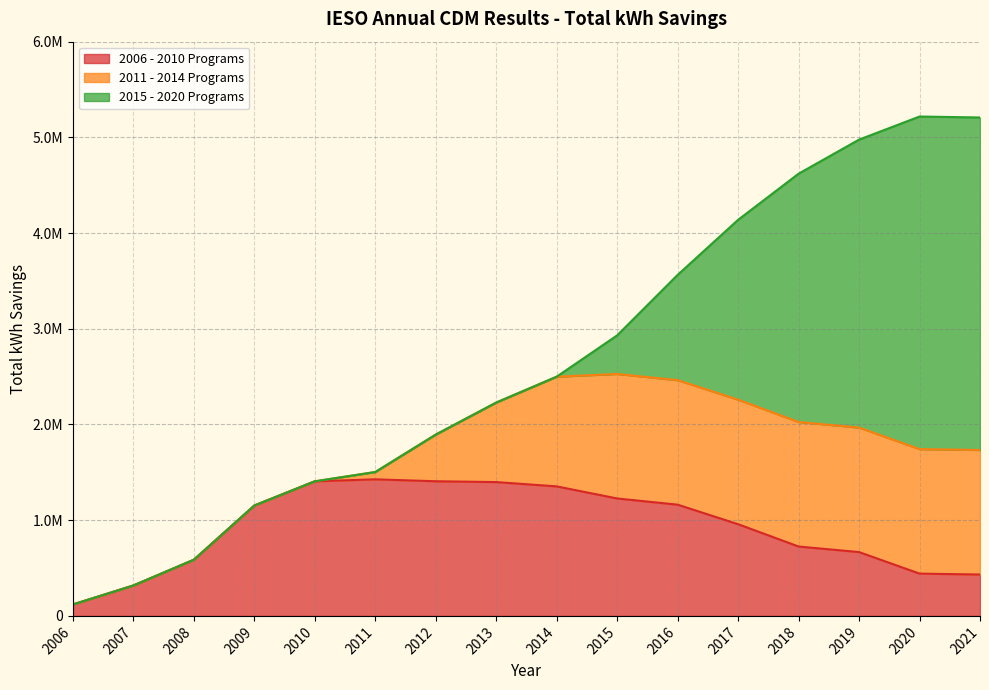

How many lines are shown in the chart?

3